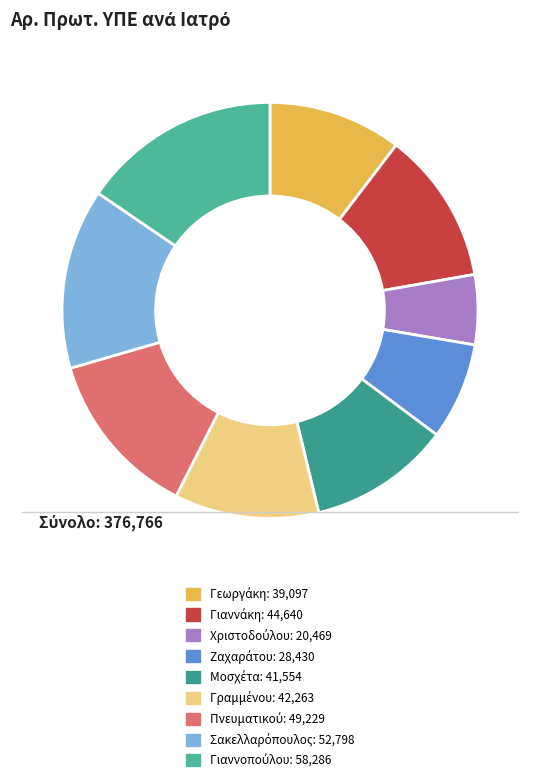

How many segments does this pie chart have?

9